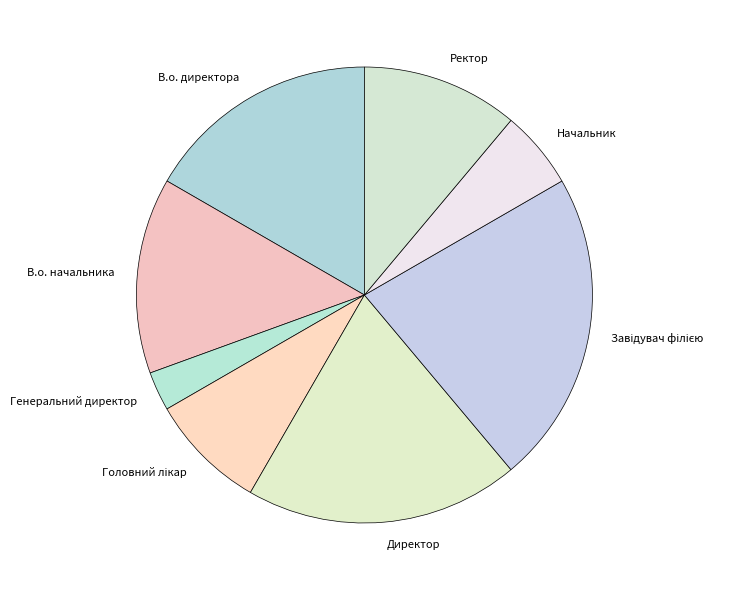

Count the number of slices in the pie.

8